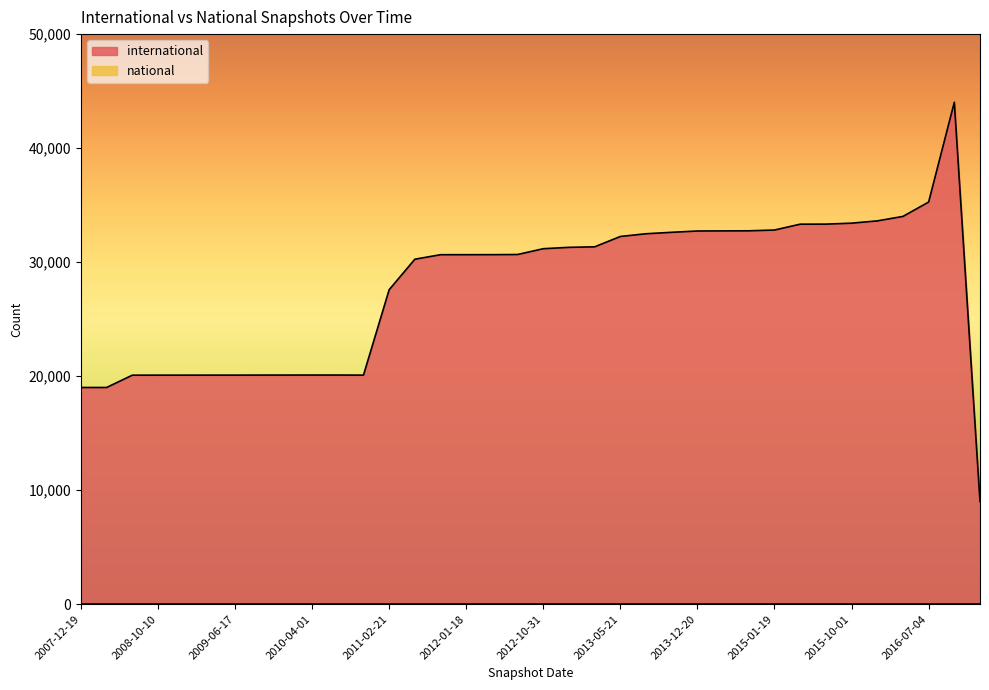

What is the minimum value shown in the chart?

0